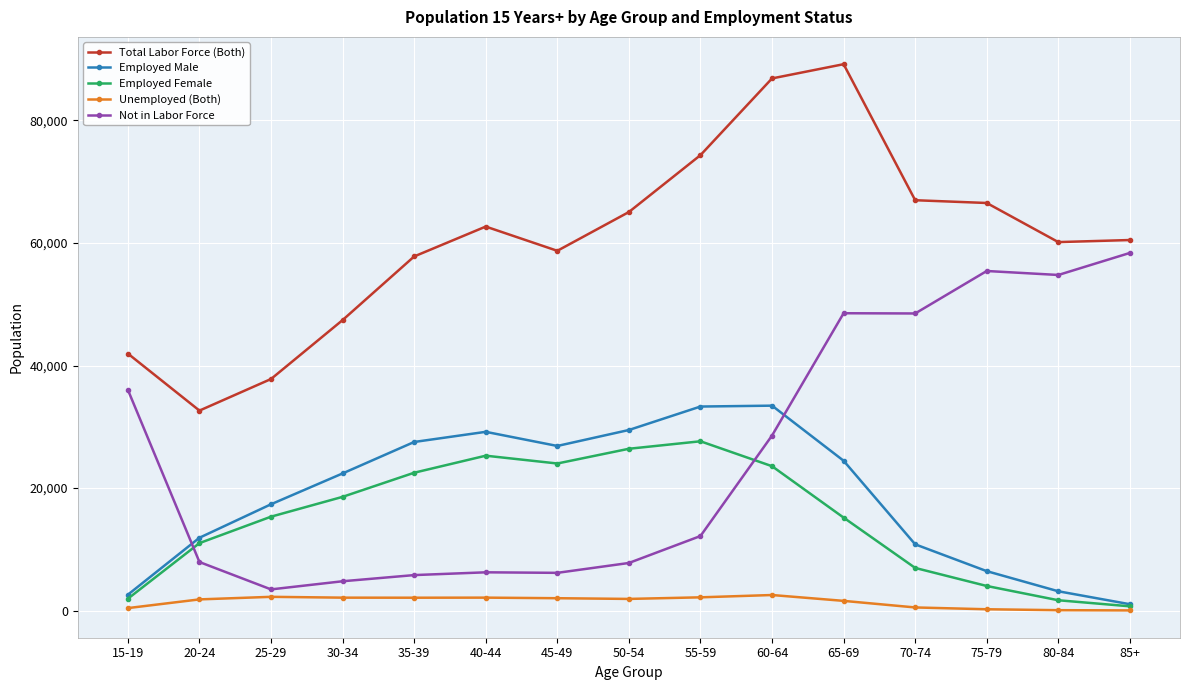

At which category is the sum across all series the highest?

65-69